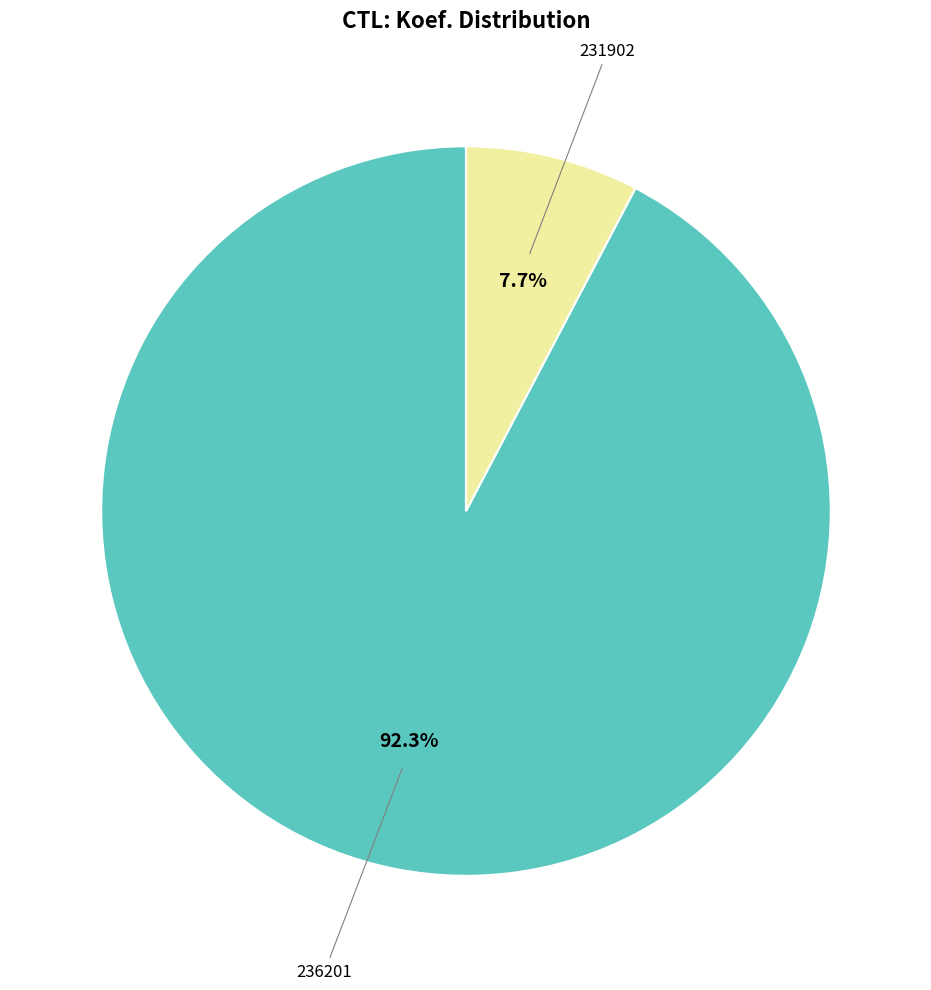

Does any single category account for the majority?

Yes